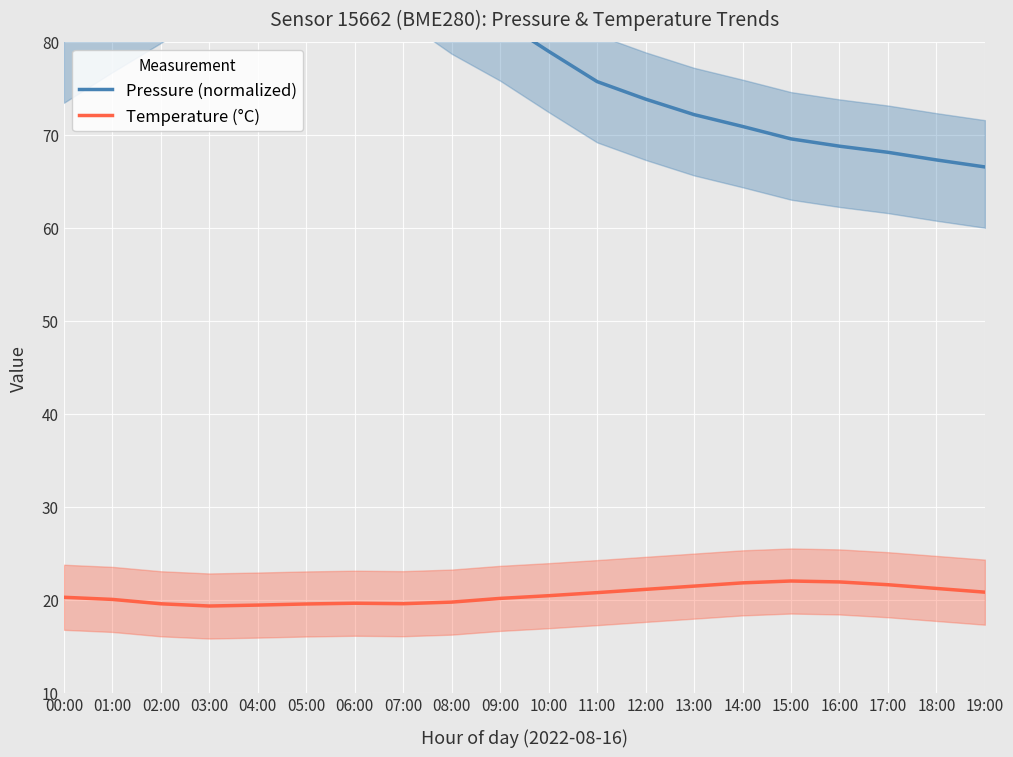

Which series has the largest total across all categories?

Pressure (normalized)